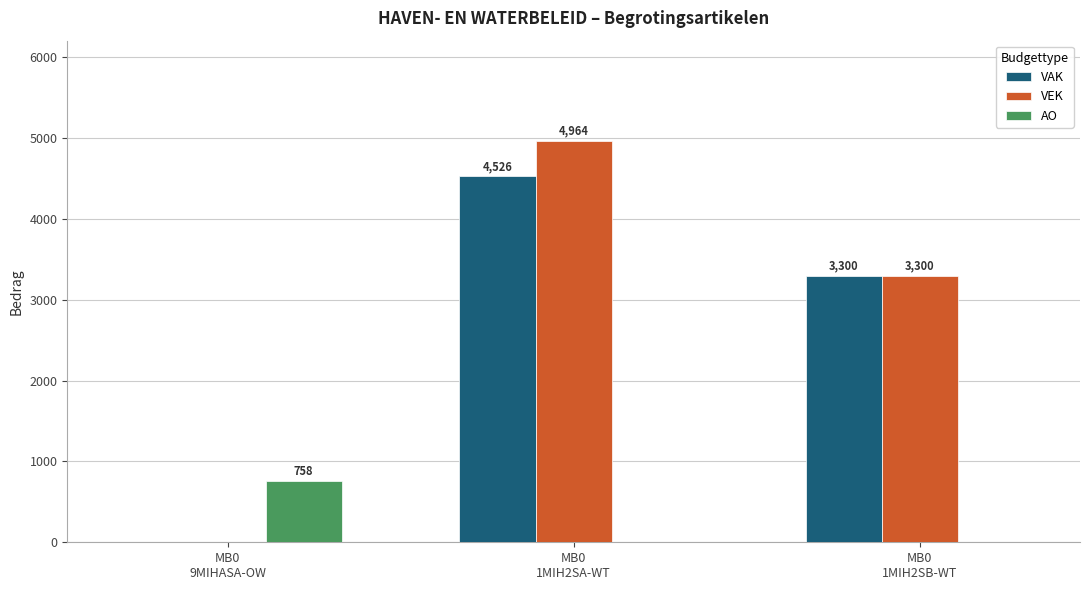

At which category is the sum across all series the highest?

MB0
1MIH2SA-WT